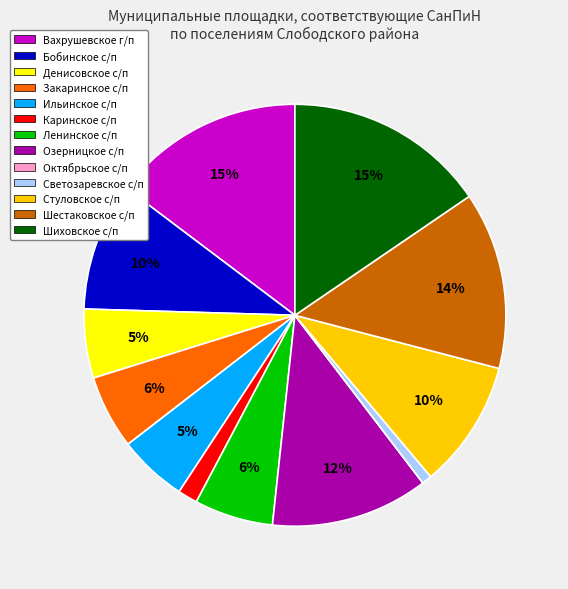

To the nearest percent, what is the combined percentage of Каринское с/п and Ильинское с/п?

7%